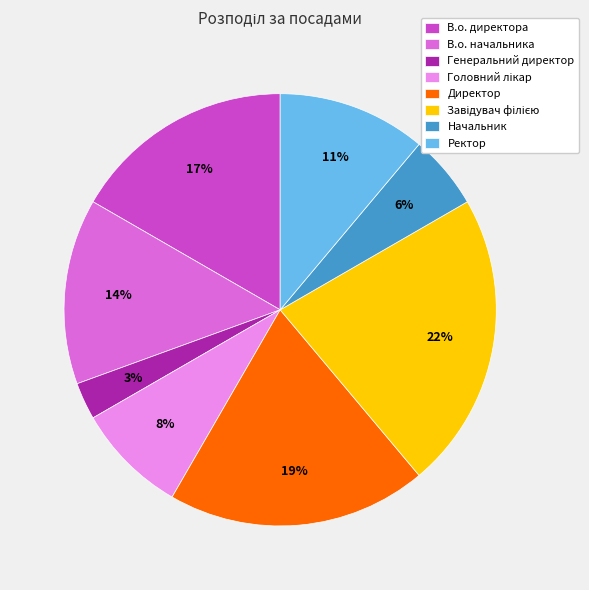

Combined, do Начальник and В.о. директора account for over 50%?

No